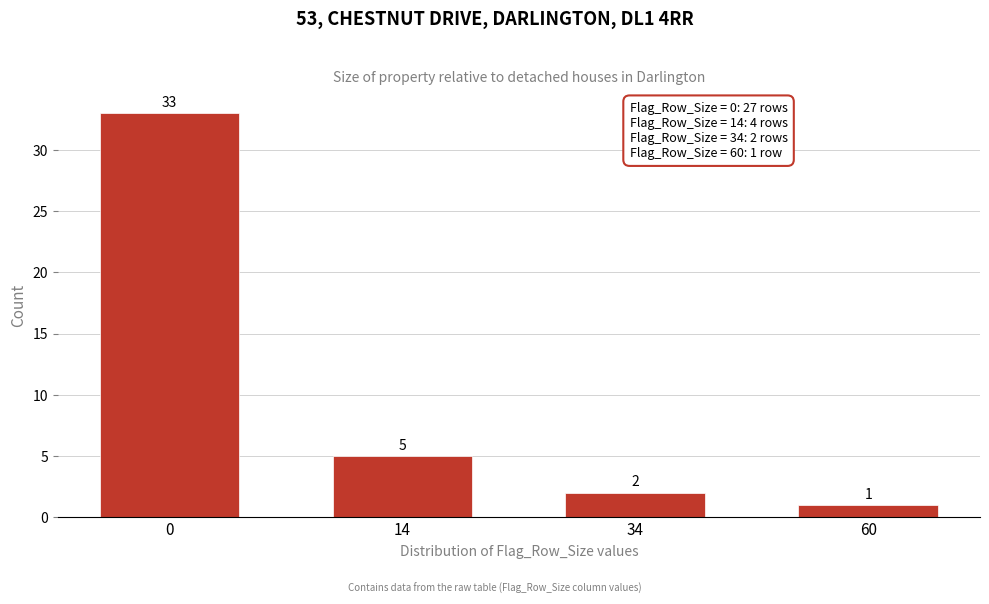

Reading left to right, extract all data points from this chart.

0=33	14=5	34=2	60=1